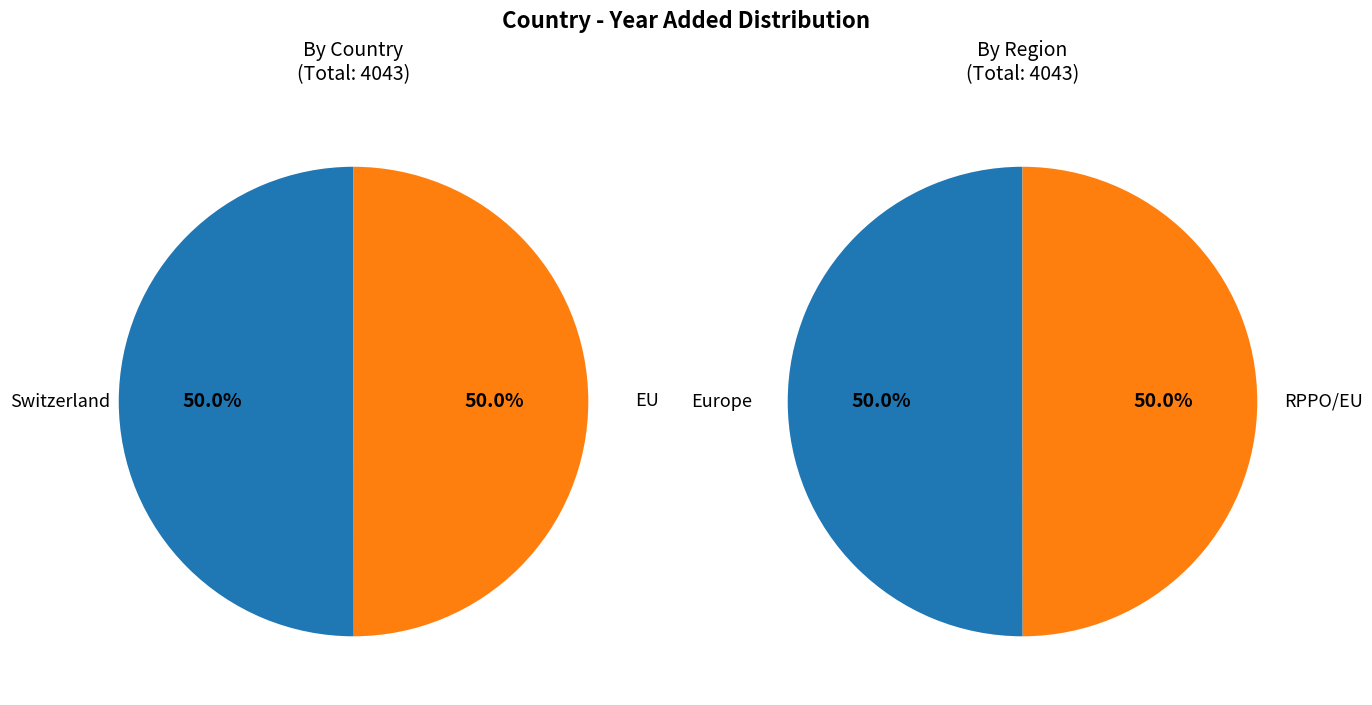

Count the number of slices in the pie.

2